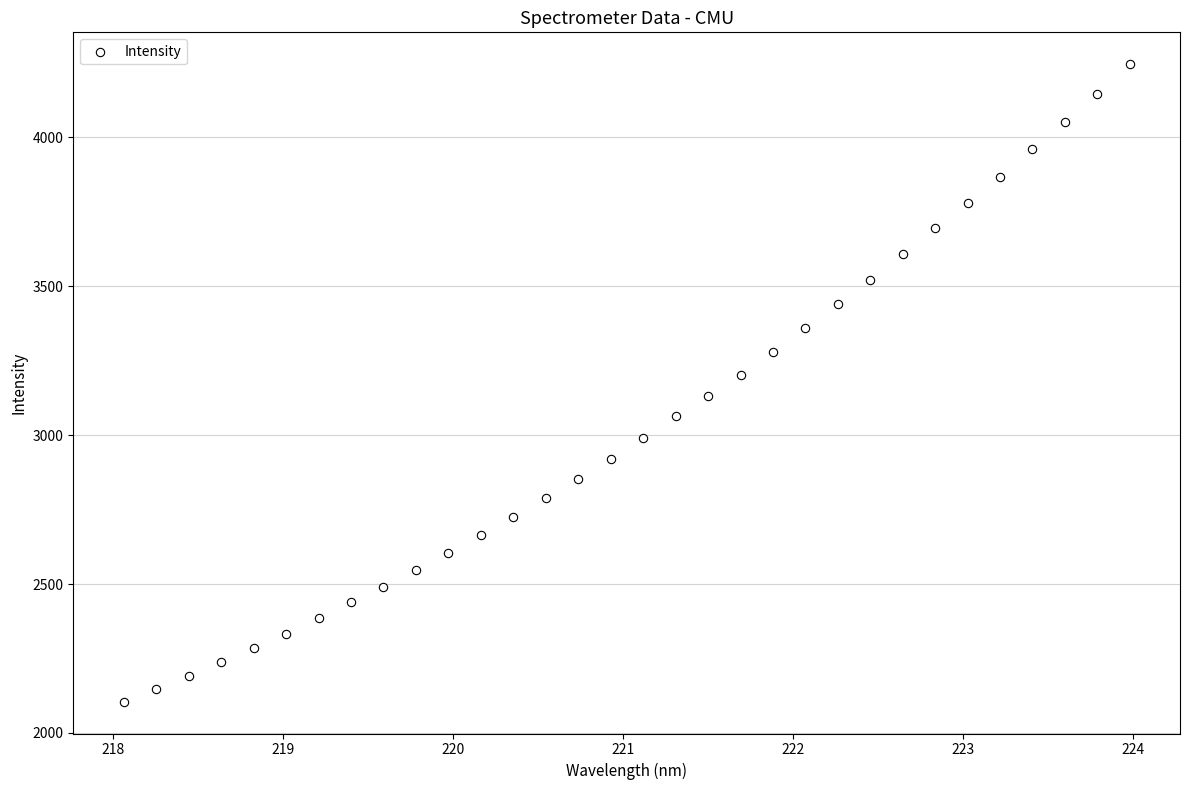

What is the range of X values (max minus min)?

5.9